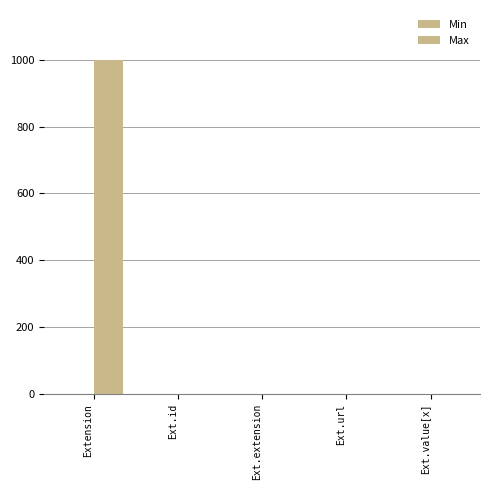

Does the chart contain stacked bars?

No